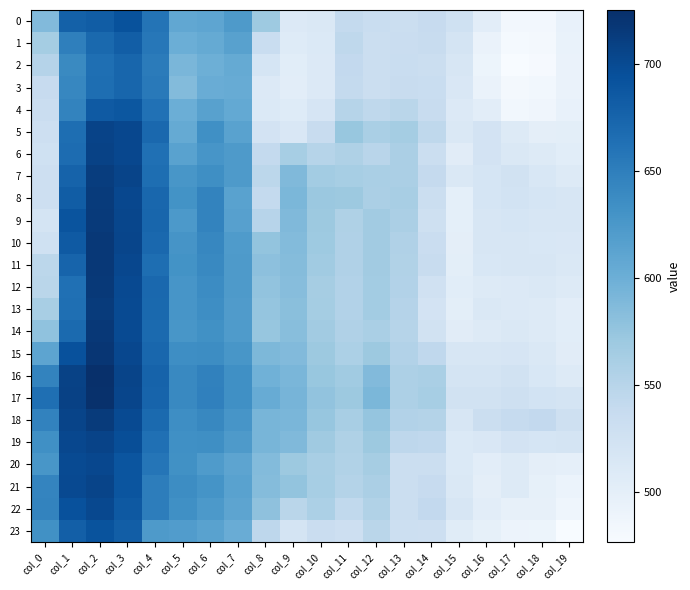

What is the minimum value shown in the chart?

476.5